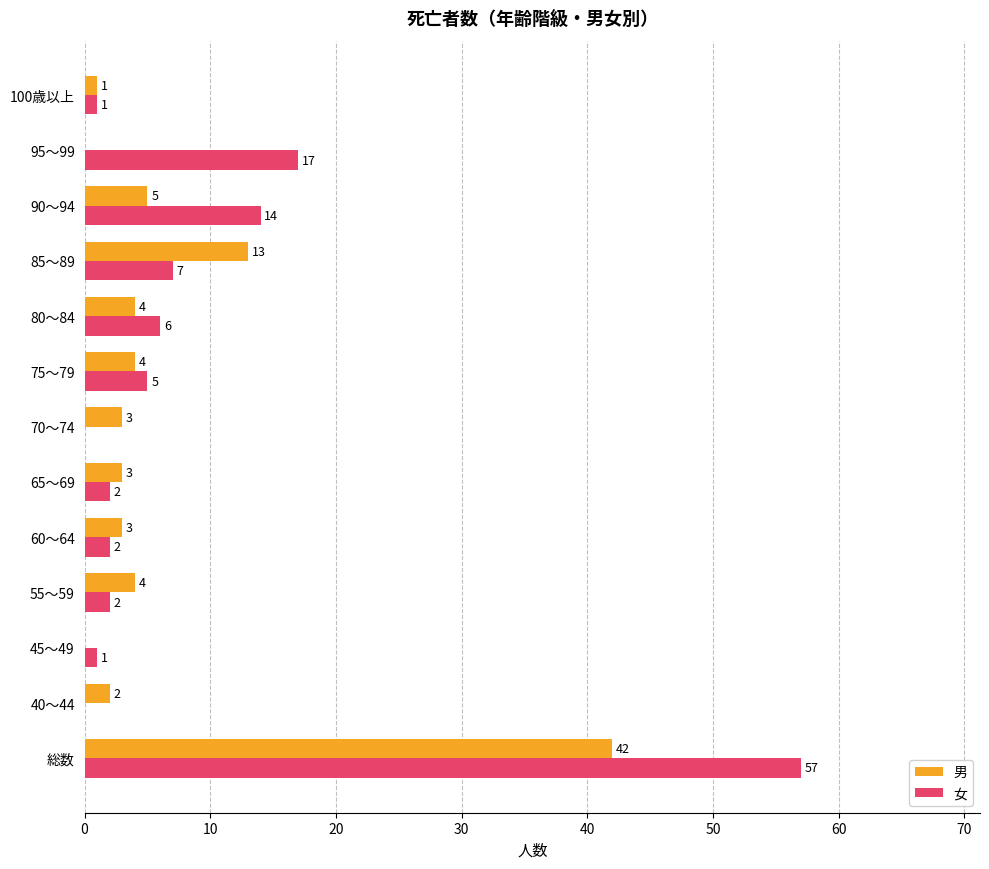

Where is 男 nearest to the value 21?

85～89